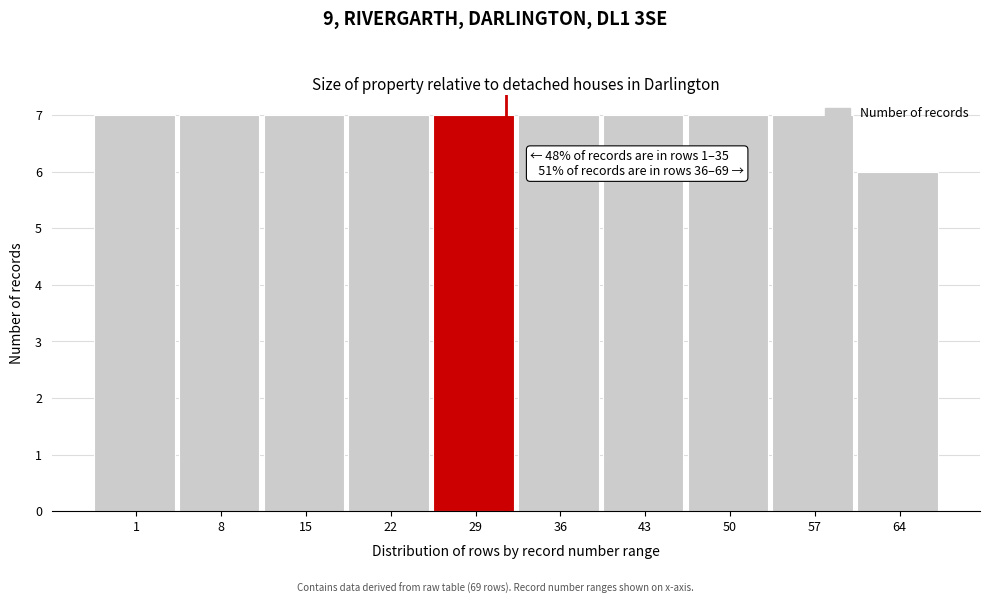

Reading left to right, extract all data points from this chart.

7	7	7	7	7	7	7	7	7	6